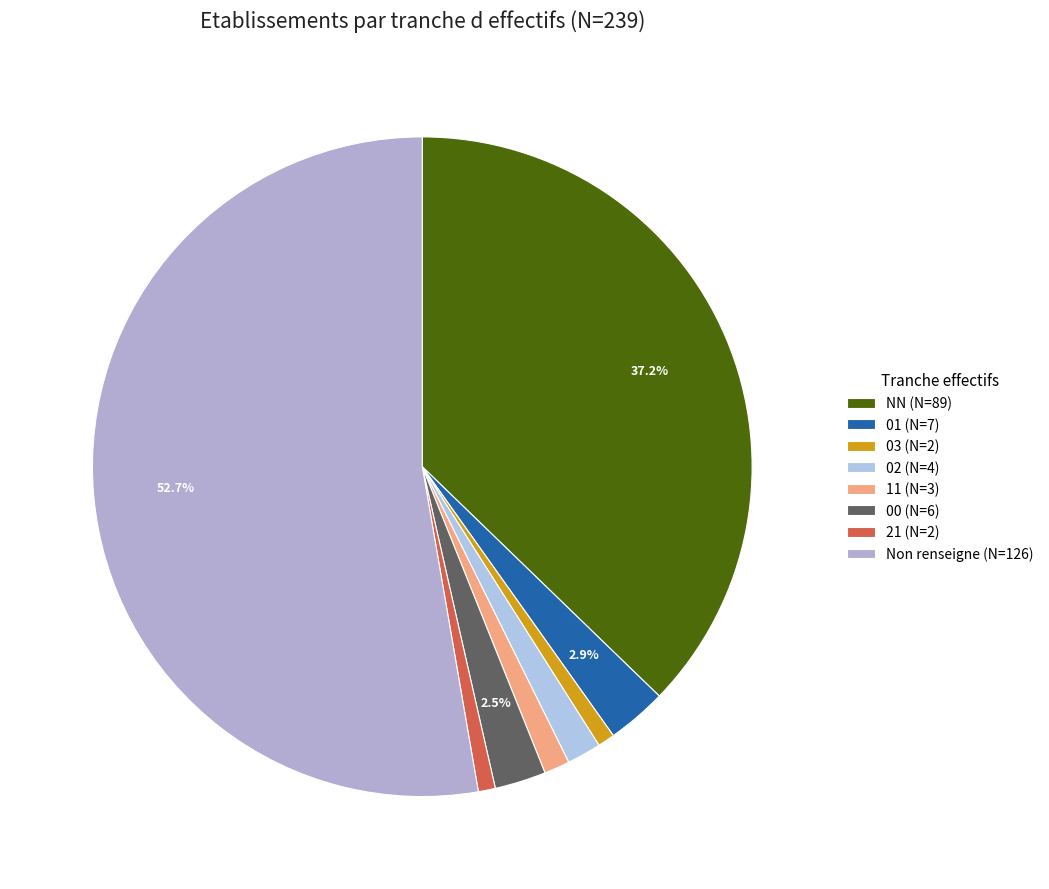

How many segments does this pie chart have?

8